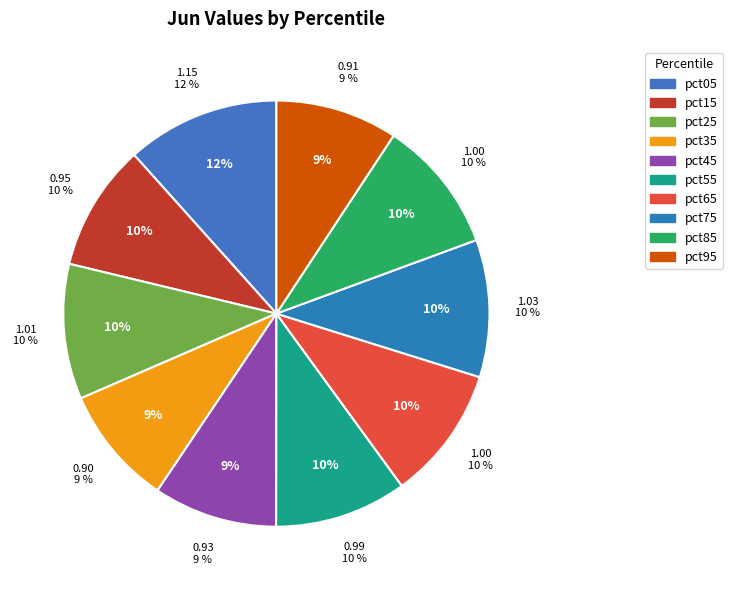

To the nearest percent, what portion does pct35 represent?

9%